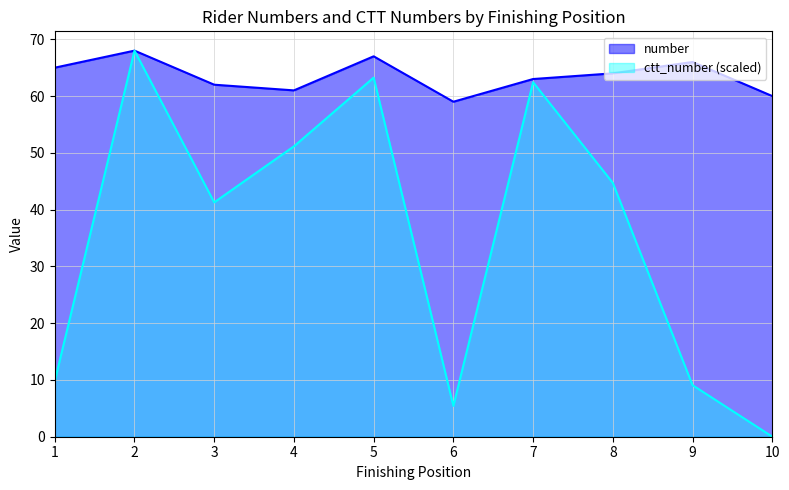

Reading left to right, transcribe all the data shown in this chart.

number: 65.0	68.0	62.0	61.0	67.0	59.0	63.0	64.0	66.0	60.0
ctt_number: 9.8	68.0	41.3	51.1	63.3	5.4	62.4	44.7	9.1	0.0